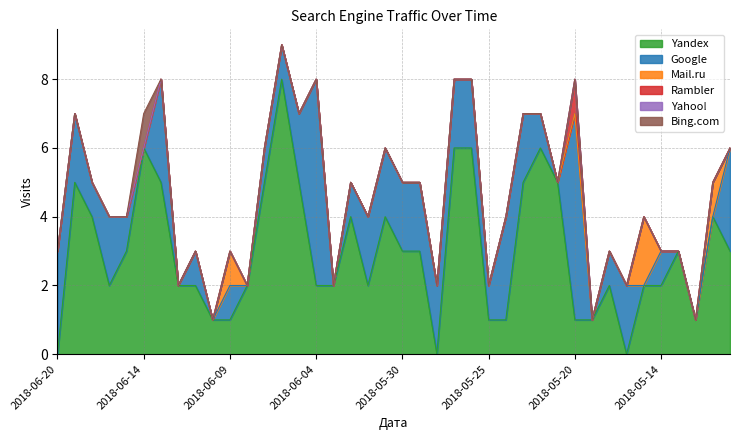

Reading right to left, what are all the values shown in this chart?

Yandex: 2018-05-10=3	2018-05-11=4	2018-05-12=1	2018-05-13=3	2018-05-14=2	2018-05-15=2	2018-05-16=0	2018-05-18=2	2018-05-19=1	2018-05-20=1	2018-05-21=5	2018-05-22=6	2018-05-23=5	2018-05-24=1	2018-05-25=1	2018-05-26=6	2018-05-27=6	2018-05-28=0	2018-05-29=3	2018-05-30=3	2018-05-31=4	2018-06-01=2	2018-06-02=4	2018-06-03=2	2018-06-04=2	2018-06-05=5	2018-06-06=8	2018-06-07=5	2018-06-08=2	2018-06-09=1	2018-06-10=1	2018-06-11=2	2018-06-12=2	2018-06-13=5	2018-06-14=6	2018-06-16=3	2018-06-17=2	2018-06-18=4	2018-06-19=5	2018-06-20=0
Google: 2018-05-10=3	2018-05-11=0	2018-05-12=0	2018-05-13=0	2018-05-14=1	2018-05-15=0	2018-05-16=2	2018-05-18=1	2018-05-19=0	2018-05-20=6	2018-05-21=0	2018-05-22=1	2018-05-23=2	2018-05-24=3	2018-05-25=1	2018-05-26=2	2018-05-27=2	2018-05-28=2	2018-05-29=2	2018-05-30=2	2018-05-31=2	2018-06-01=2	2018-06-02=1	2018-06-03=0	2018-06-04=6	2018-06-05=2	2018-06-06=1	2018-06-07=1	2018-06-08=0	2018-06-09=1	2018-06-10=0	2018-06-11=1	2018-06-12=0	2018-06-13=3	2018-06-14=0	2018-06-16=1	2018-06-17=2	2018-06-18=1	2018-06-19=2	2018-06-20=3
Mail.ru: 2018-05-10=0	2018-05-11=1	2018-05-12=0	2018-05-13=0	2018-05-14=0	2018-05-15=2	2018-05-16=0	2018-05-18=0	2018-05-19=0	2018-05-20=0	2018-05-21=0	2018-05-22=0	2018-05-23=0	2018-05-24=0	2018-05-25=0	2018-05-26=0	2018-05-27=0	2018-05-28=0	2018-05-29=0	2018-05-30=0	2018-05-31=0	2018-06-01=0	2018-06-02=0	2018-06-03=0	2018-06-04=0	2018-06-05=0	2018-06-06=0	2018-06-07=0	2018-06-08=0	2018-06-09=1	2018-06-10=0	2018-06-11=0	2018-06-12=0	2018-06-13=0	2018-06-14=0	2018-06-16=0	2018-06-17=0	2018-06-18=0	2018-06-19=0	2018-06-20=0
Rambler: 2018-05-10=0	2018-05-11=0	2018-05-12=0	2018-05-13=0	2018-05-14=0	2018-05-15=0	2018-05-16=0	2018-05-18=0	2018-05-19=0	2018-05-20=1	2018-05-21=0	2018-05-22=0	2018-05-23=0	2018-05-24=0	2018-05-25=0	2018-05-26=0	2018-05-27=0	2018-05-28=0	2018-05-29=0	2018-05-30=0	2018-05-31=0	2018-06-01=0	2018-06-02=0	2018-06-03=0	2018-06-04=0	2018-06-05=0	2018-06-06=0	2018-06-07=0	2018-06-08=0	2018-06-09=0	2018-06-10=0	2018-06-11=0	2018-06-12=0	2018-06-13=0	2018-06-14=0	2018-06-16=0	2018-06-17=0	2018-06-18=0	2018-06-19=0	2018-06-20=0
Yahoo!: 2018-05-10=0	2018-05-11=0	2018-05-12=0	2018-05-13=0	2018-05-14=0	2018-05-15=0	2018-05-16=0	2018-05-18=0	2018-05-19=0	2018-05-20=0	2018-05-21=0	2018-05-22=0	2018-05-23=0	2018-05-24=0	2018-05-25=0	2018-05-26=0	2018-05-27=0	2018-05-28=0	2018-05-29=0	2018-05-30=0	2018-05-31=0	2018-06-01=0	2018-06-02=0	2018-06-03=0	2018-06-04=0	2018-06-05=0	2018-06-06=0	2018-06-07=0	2018-06-08=0	2018-06-09=0	2018-06-10=0	2018-06-11=0	2018-06-12=0	2018-06-13=0	2018-06-14=0	2018-06-16=0	2018-06-17=0	2018-06-18=0	2018-06-19=0	2018-06-20=0
Bing.com: 2018-05-10=0	2018-05-11=0	2018-05-12=0	2018-05-13=0	2018-05-14=0	2018-05-15=0	2018-05-16=0	2018-05-18=0	2018-05-19=0	2018-05-20=0	2018-05-21=0	2018-05-22=0	2018-05-23=0	2018-05-24=0	2018-05-25=0	2018-05-26=0	2018-05-27=0	2018-05-28=0	2018-05-29=0	2018-05-30=0	2018-05-31=0	2018-06-01=0	2018-06-02=0	2018-06-03=0	2018-06-04=0	2018-06-05=0	2018-06-06=0	2018-06-07=0	2018-06-08=0	2018-06-09=0	2018-06-10=0	2018-06-11=0	2018-06-12=0	2018-06-13=0	2018-06-14=1	2018-06-16=0	2018-06-17=0	2018-06-18=0	2018-06-19=0	2018-06-20=0